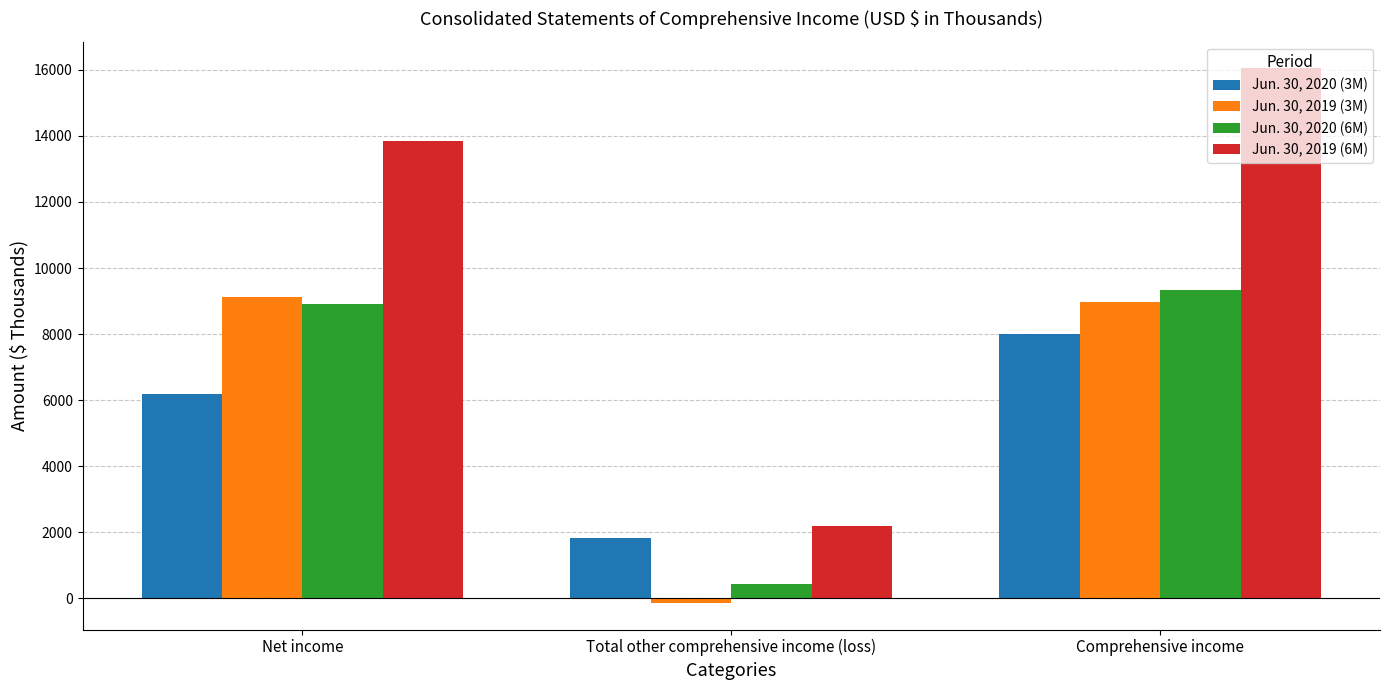

What is the total value across all series at Comprehensive income?

42374